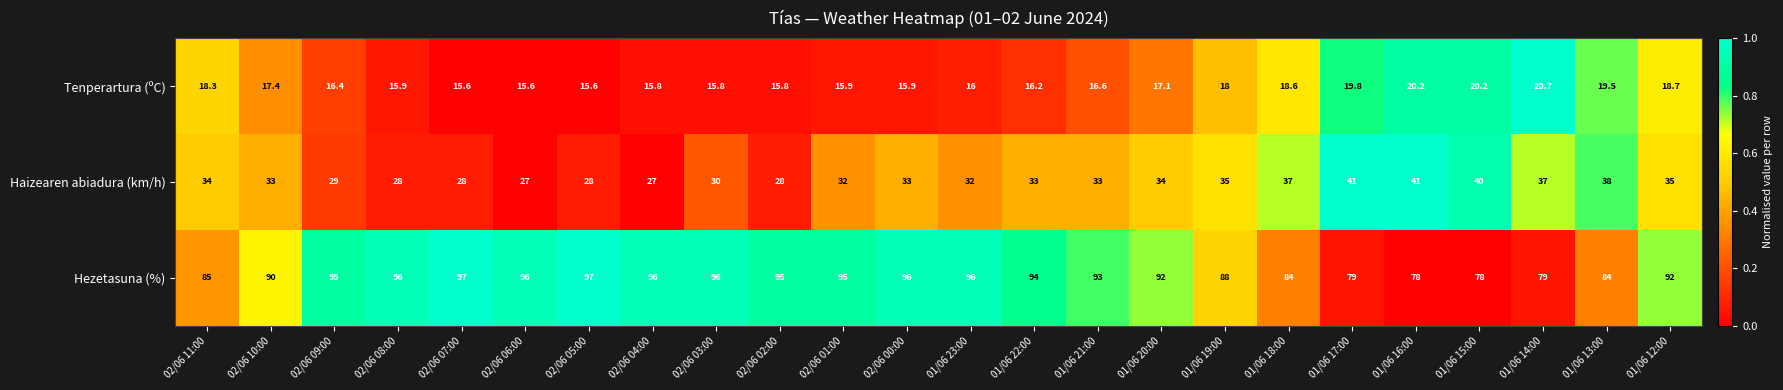

The Haizearen abiadura (km/h) series shows 33.0 at 02/06 00:00. True or false?

True